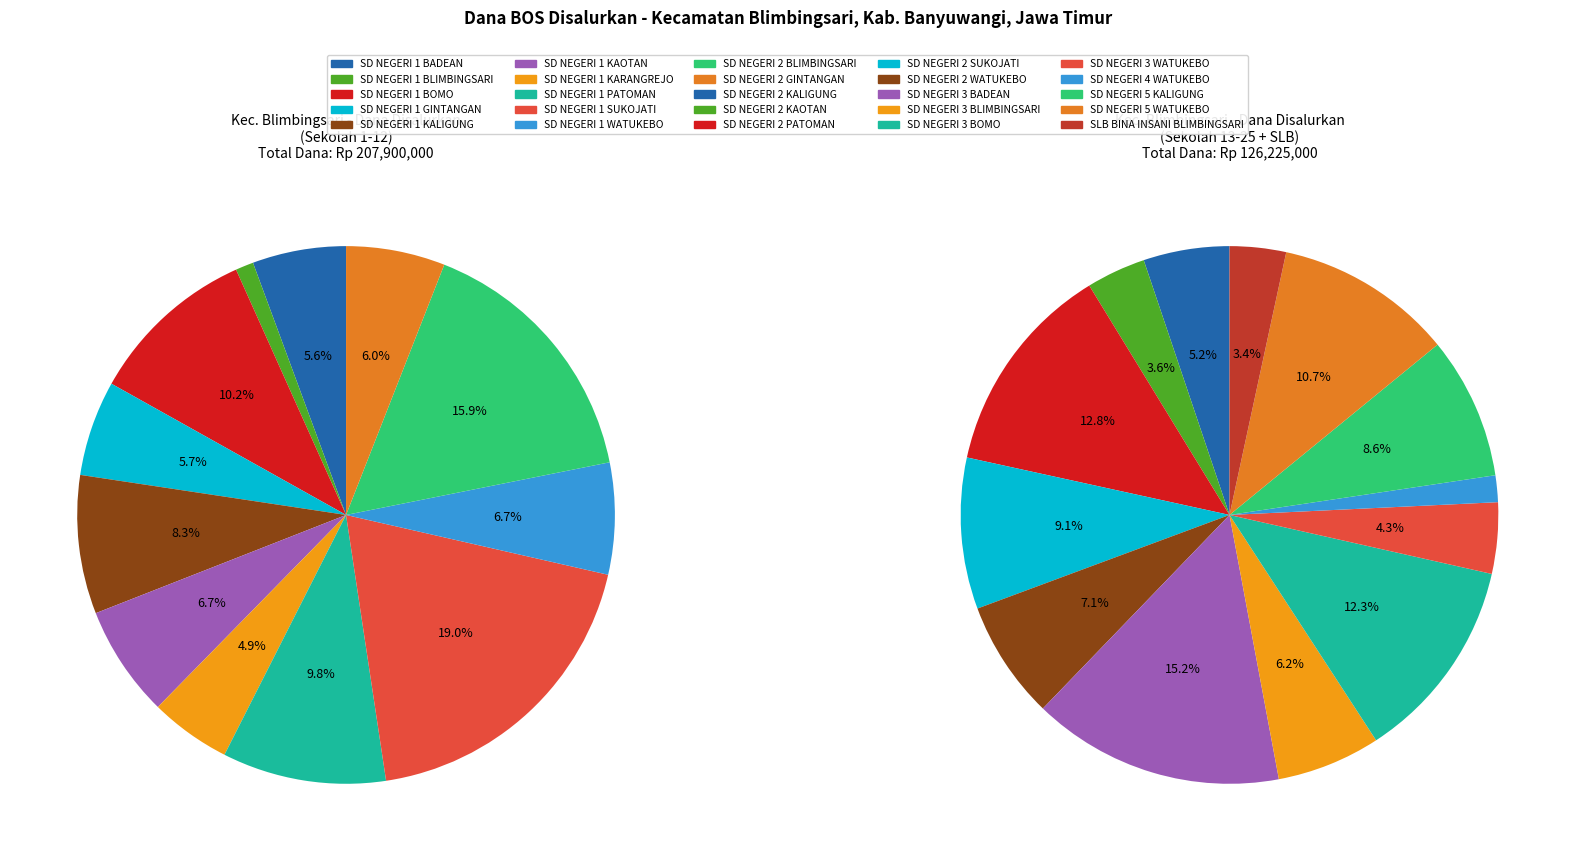

Rank the categories by value from highest to lowest.

SD NEGERI 1 SUKOJATI, SD NEGERI 2 BLIMBINGSARI, SD NEGERI 1 BOMO, SD NEGERI 1 PATOMAN, SD NEGERI 1 KALIGUNG, SD NEGERI 1 KAOTAN, SD NEGERI 1 WATUKEBO, SD NEGERI 2 GINTANGAN, SD NEGERI 1 GINTANGAN, SD NEGERI 1 BADEAN, SD NEGERI 1 KARANGREJO, SD NEGERI 1 BLIMBINGSARI